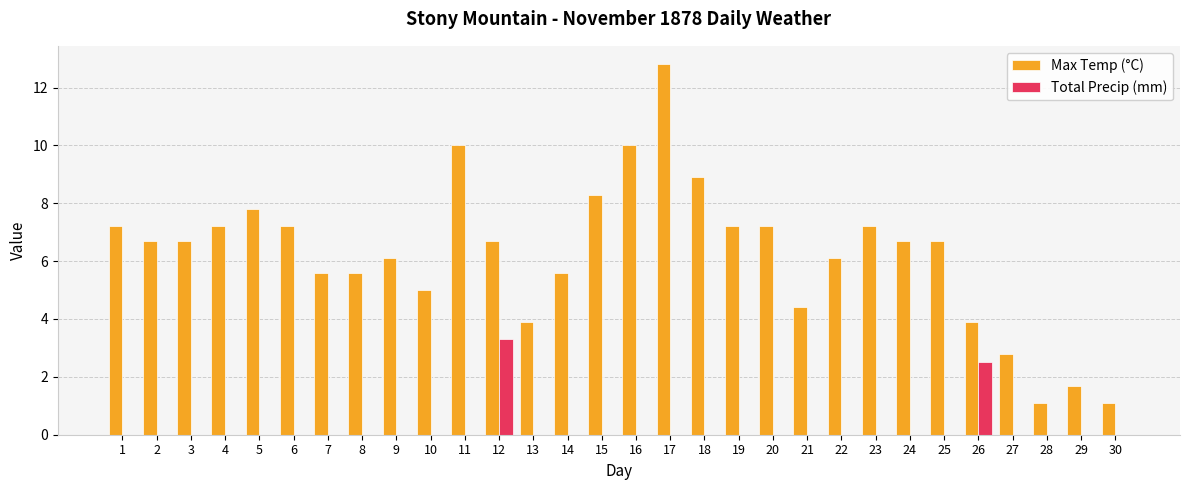

The value of Max Temp (°C) at 30 is 1.1. True or false?

True